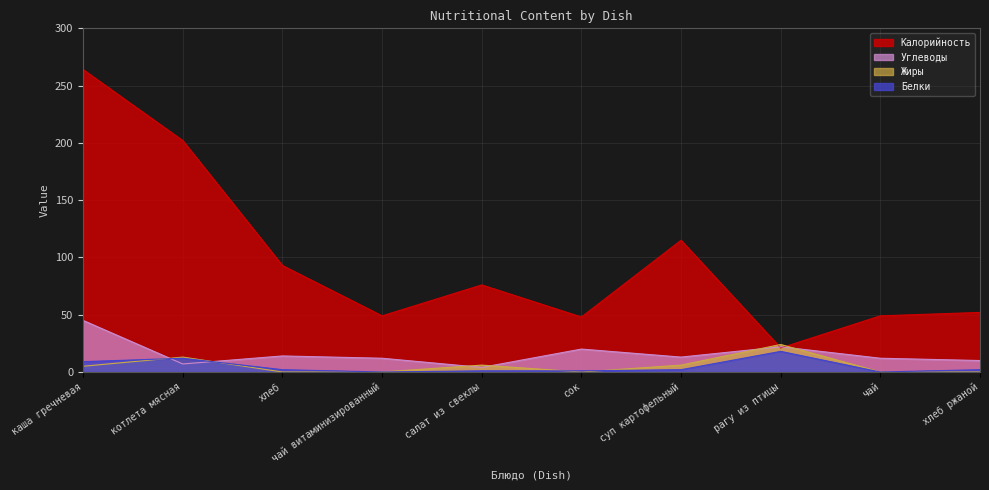

Where is the first local minimum for Калорийность?

чай витаминизированный